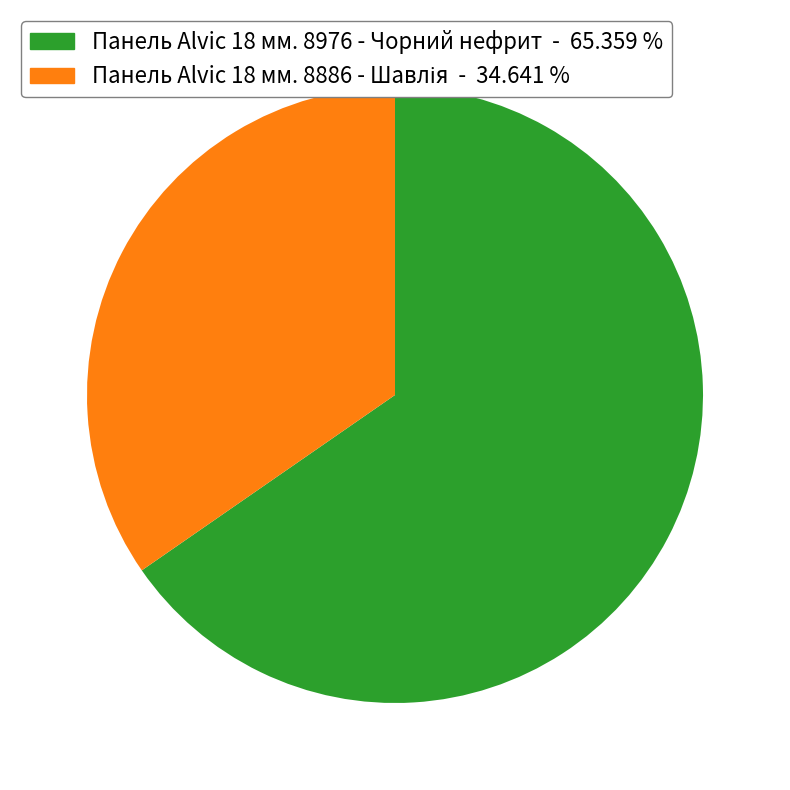

How many segments does this pie chart have?

2